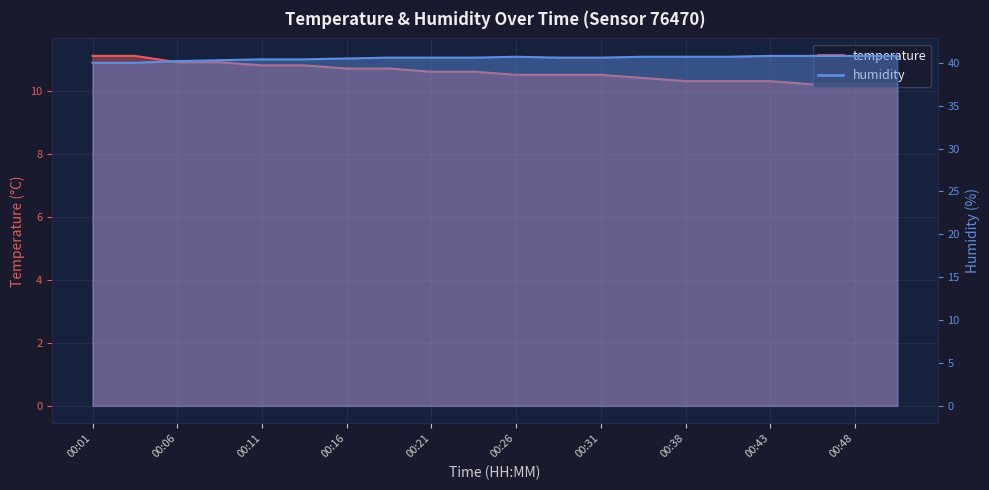

List the series in order of their peak value, highest first.

humidity, temperature